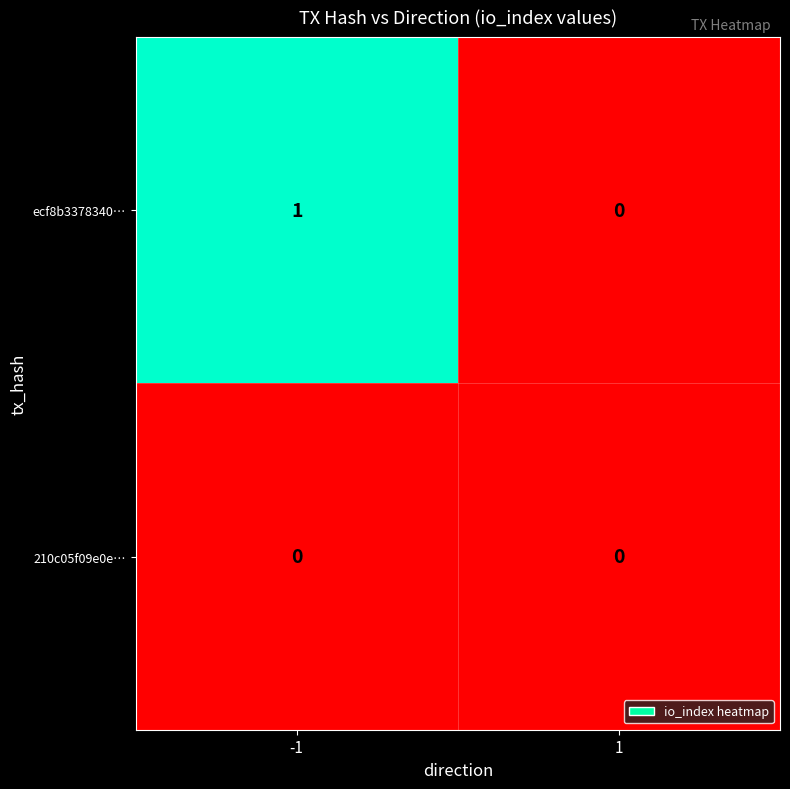

Which series has the largest total across all categories?

ecf8b3378340…